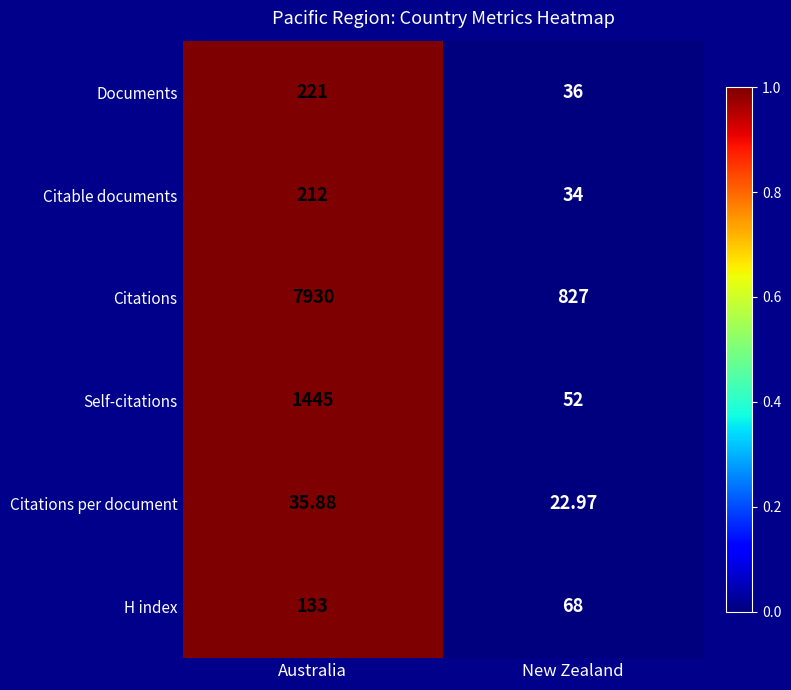

At which label does Documents reach its peak?

Australia